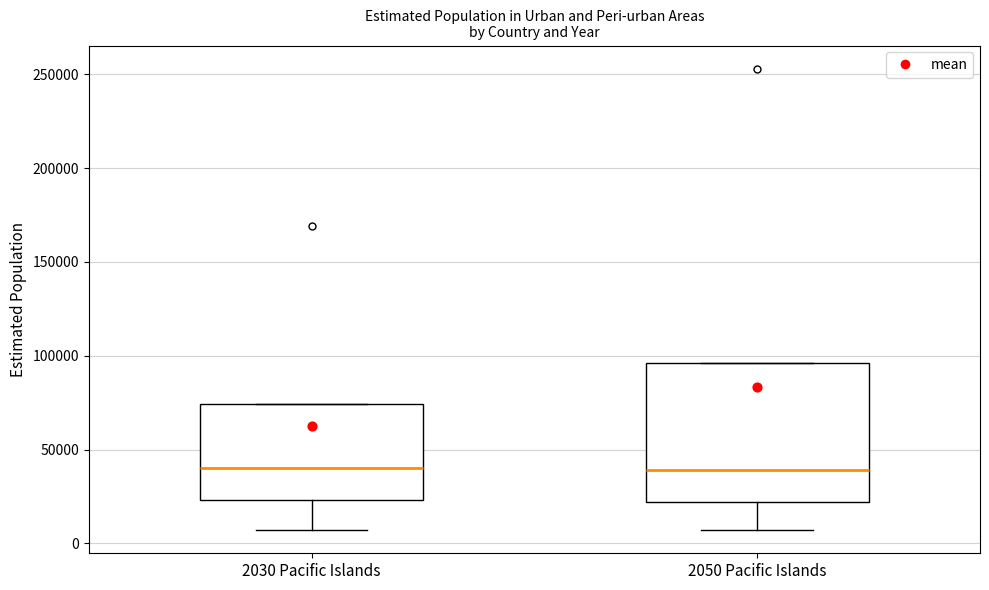

Reading left to right, transcribe this box plot: for each box, give where its median line is, the range the box spans, and where its two whiskers end, as read against the y-axis. The values are not printed on the chart, so give them approximately, as read against the axis.

2030 Pacific Islands: median 40000, box 25000 to 75000, whiskers 5000 to 75000
2050 Pacific Islands: median 40000, box 20000 to 95000, whiskers 5000 to 95000